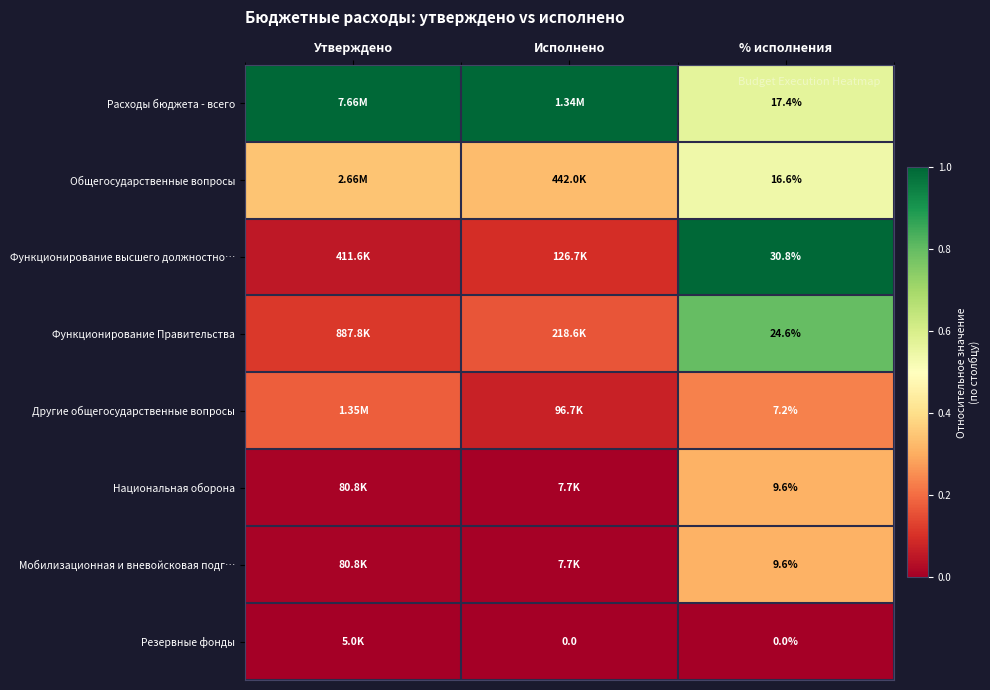

Which category has the lowest value in the Другие общегосударственные вопросы series?

Исполнено